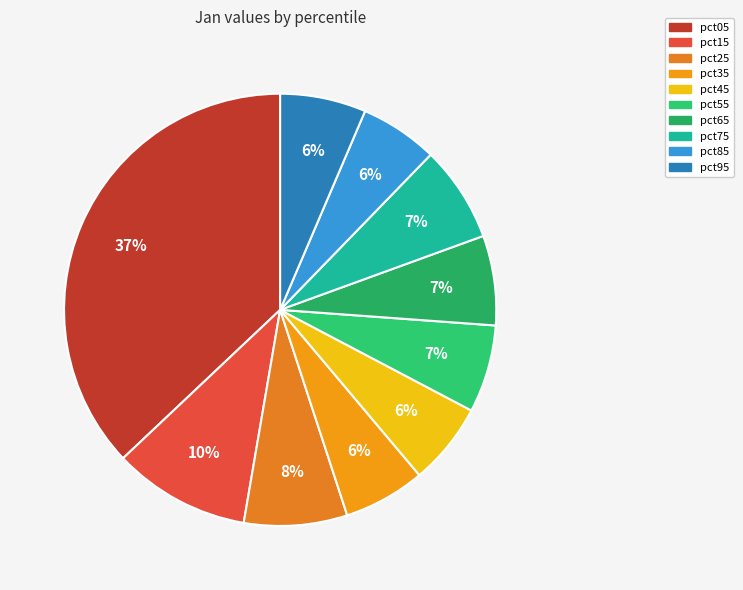

Which category has the biggest portion of the pie?

pct05